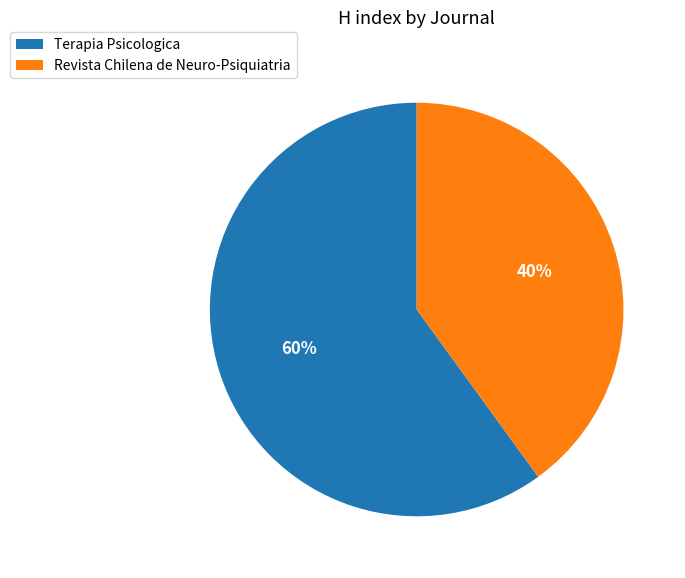

Between Revista Chilena de Neuro-Psiquiatria and Terapia Psicologica, which is larger?

Terapia Psicologica